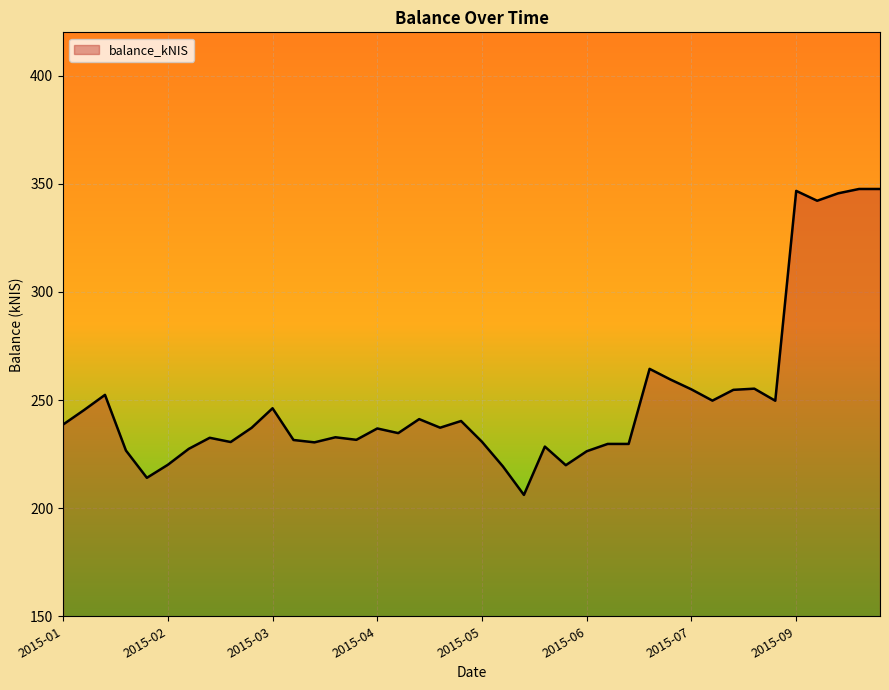

What is the minimum value shown in the chart?

206.1